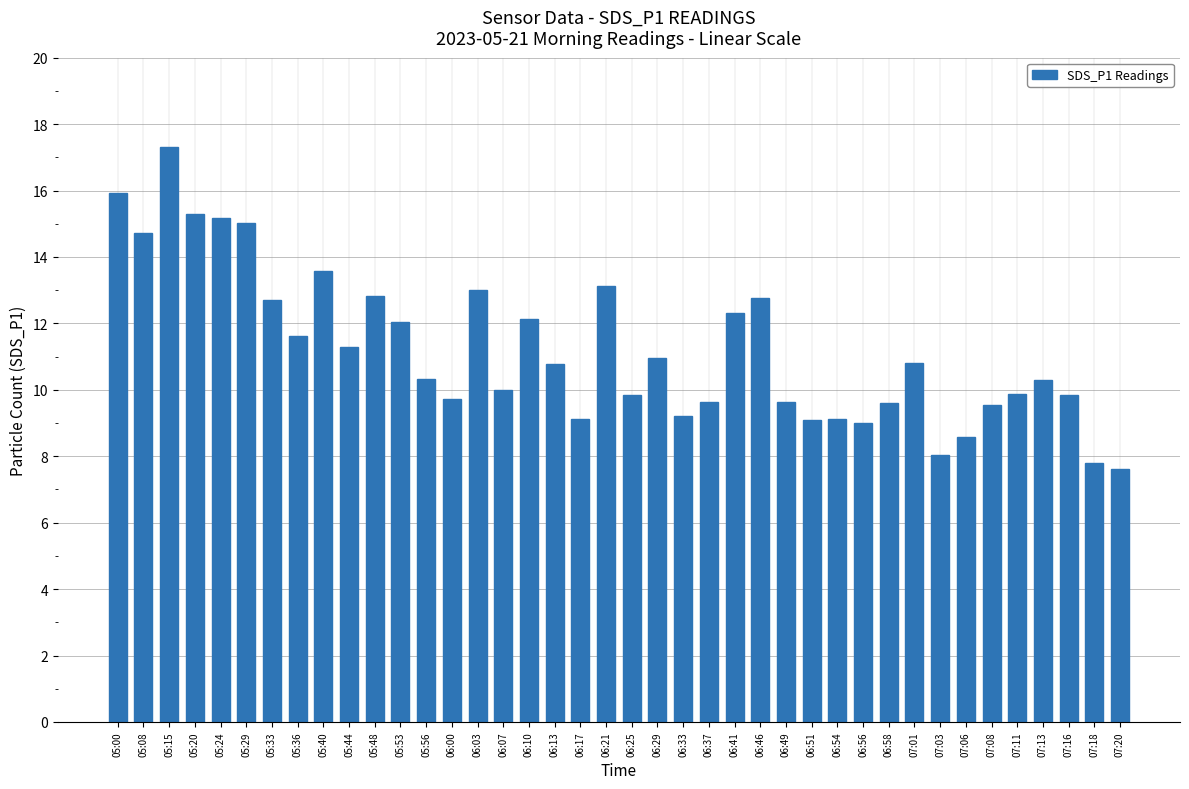

How many categories are shown in the chart?

40